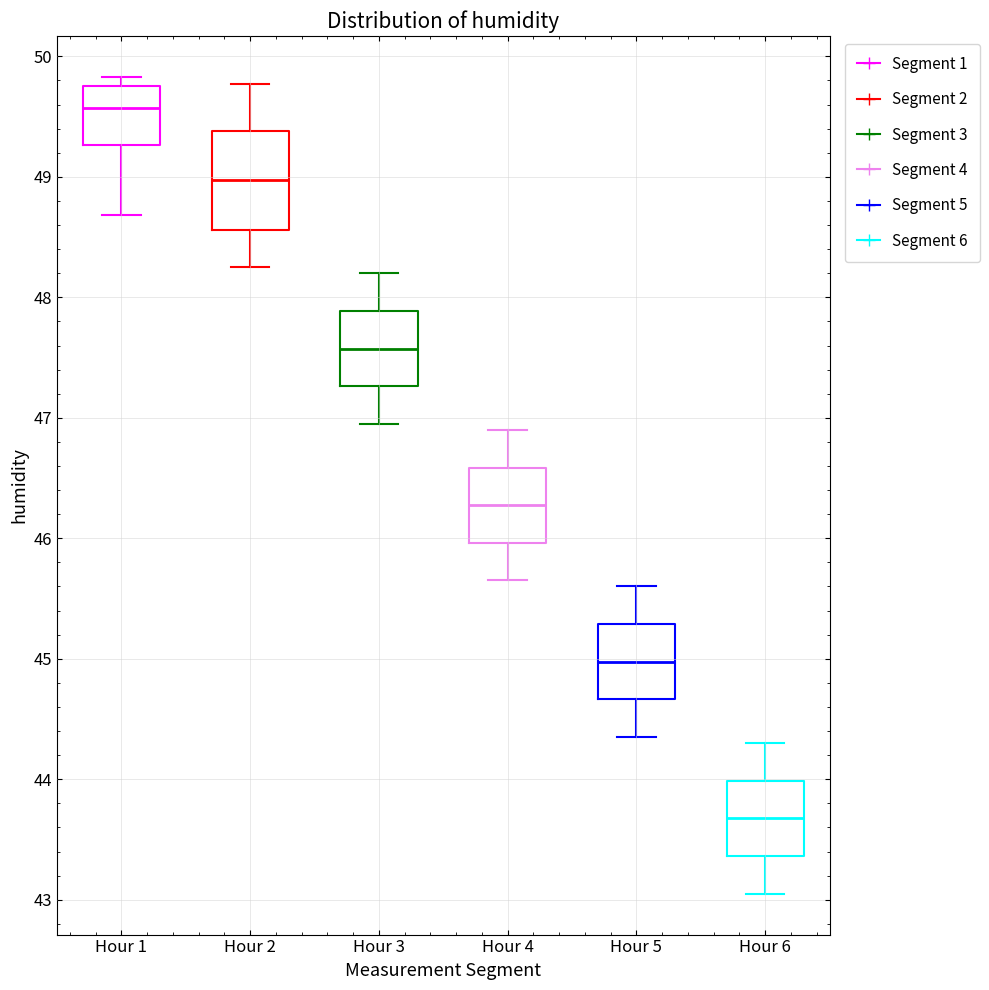

Where does the upper whisker of the box for Hour 2 end on the y-axis? The values are not printed on the chart, so give them approximately, as read against the axis.

49.8